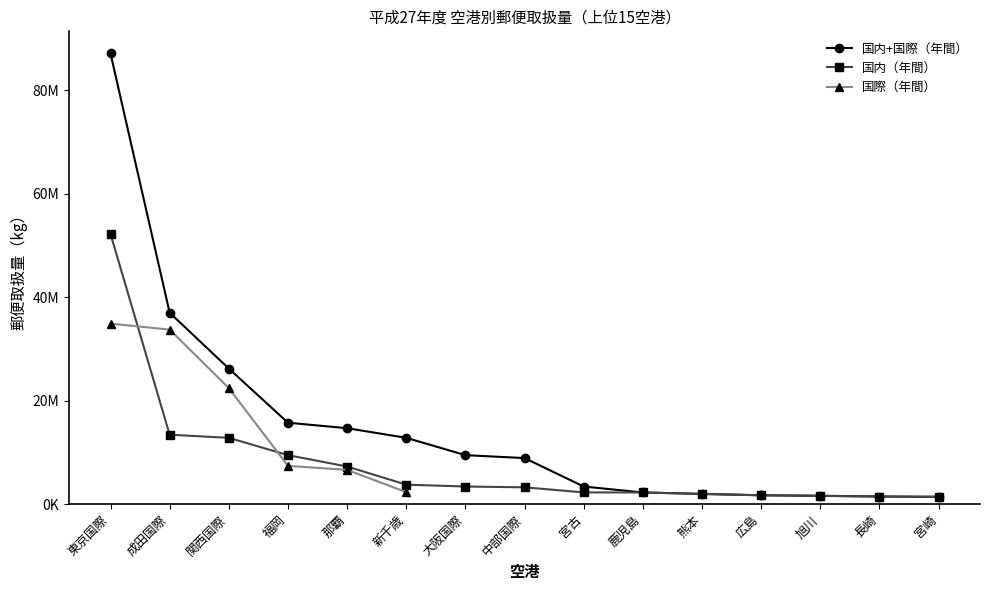

Which category has the lowest value in the 国内（年間） series?

宮崎